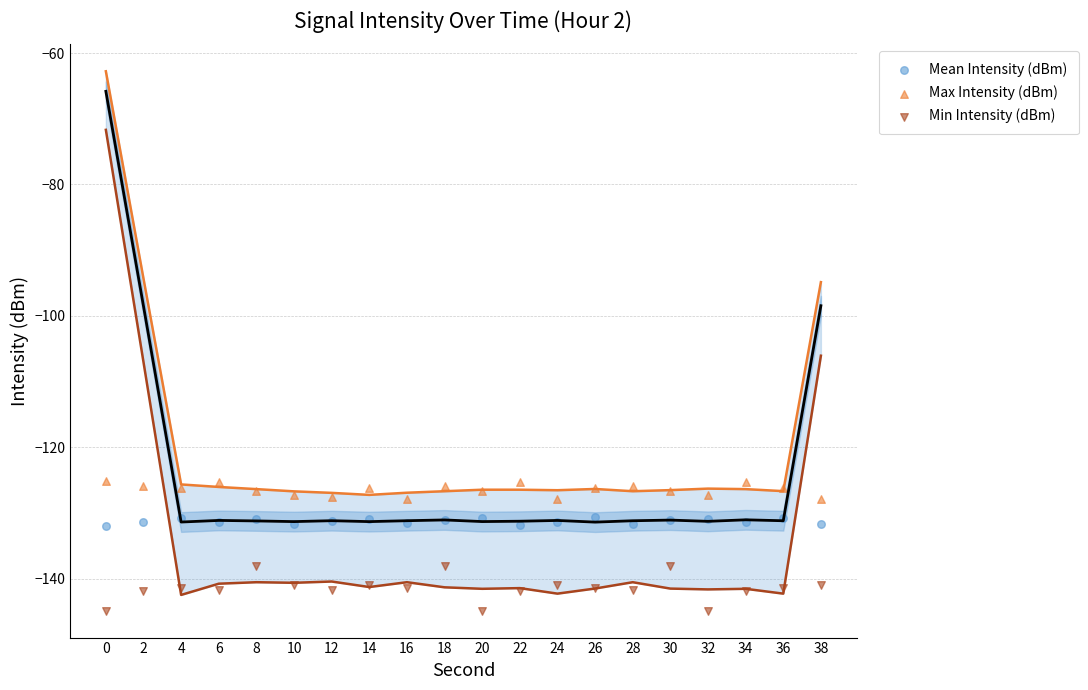

What are all the series names shown in the legend?

Mean Intensity (dBm), Max Intensity (dBm), Min Intensity (dBm)